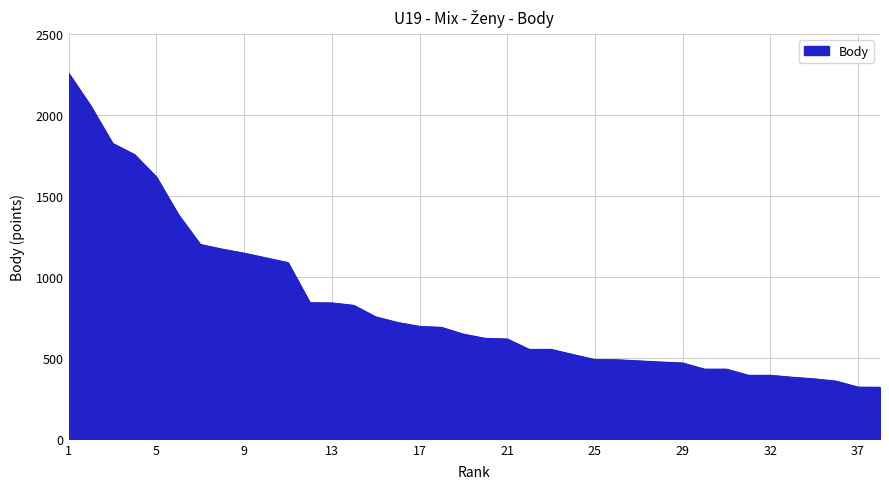

What is the smallest value displayed?

318